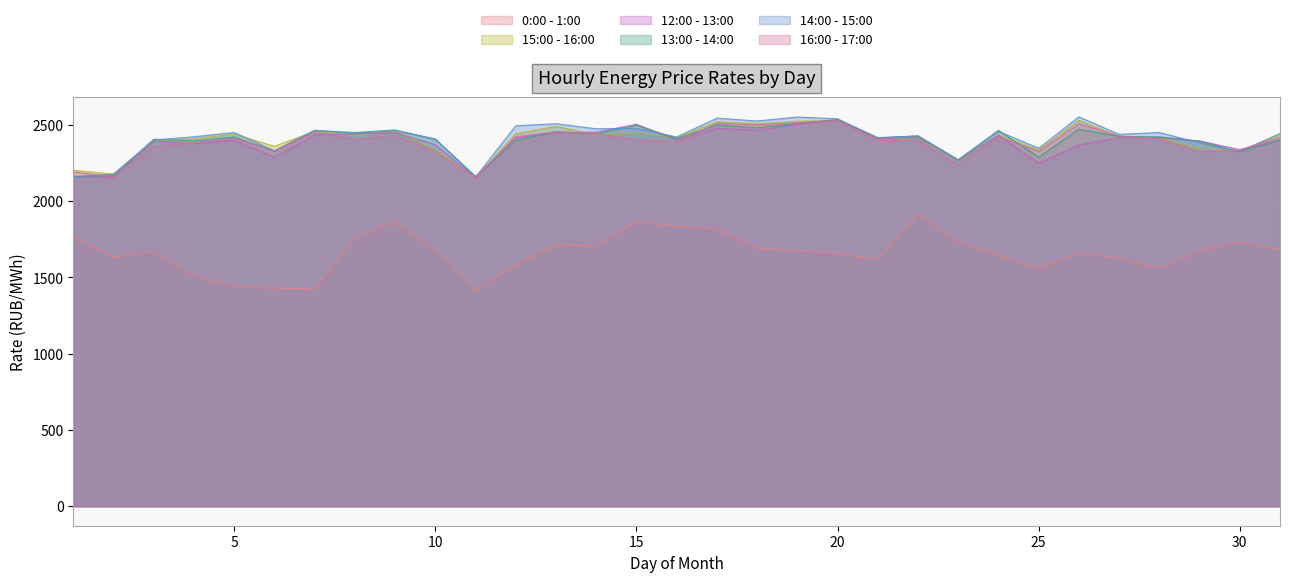

At which label is 16:00 - 17:00 closest to 2342?

30